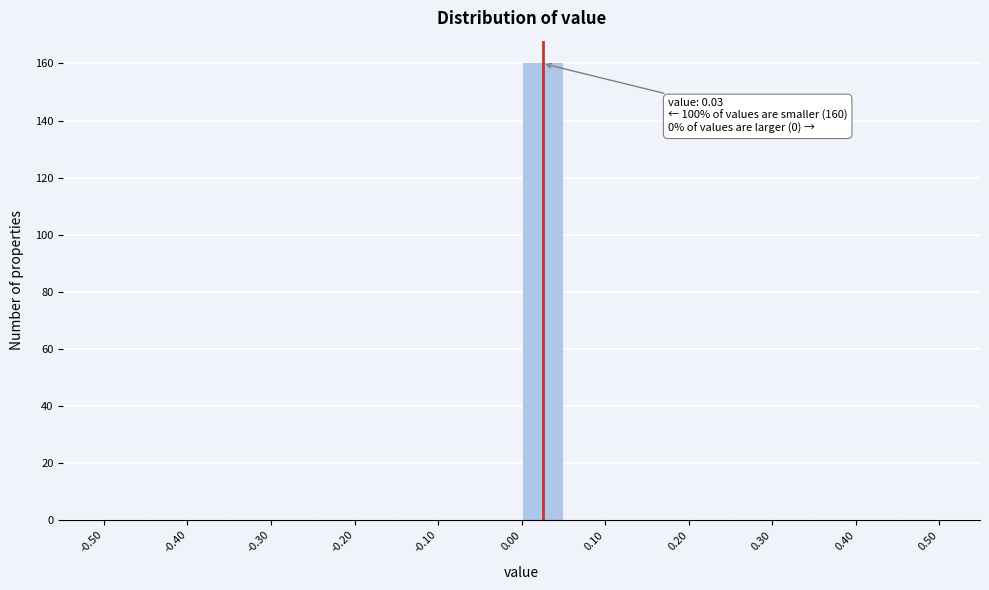

Which range on the x-axis has the tallest bar?

0.00 to 0.05